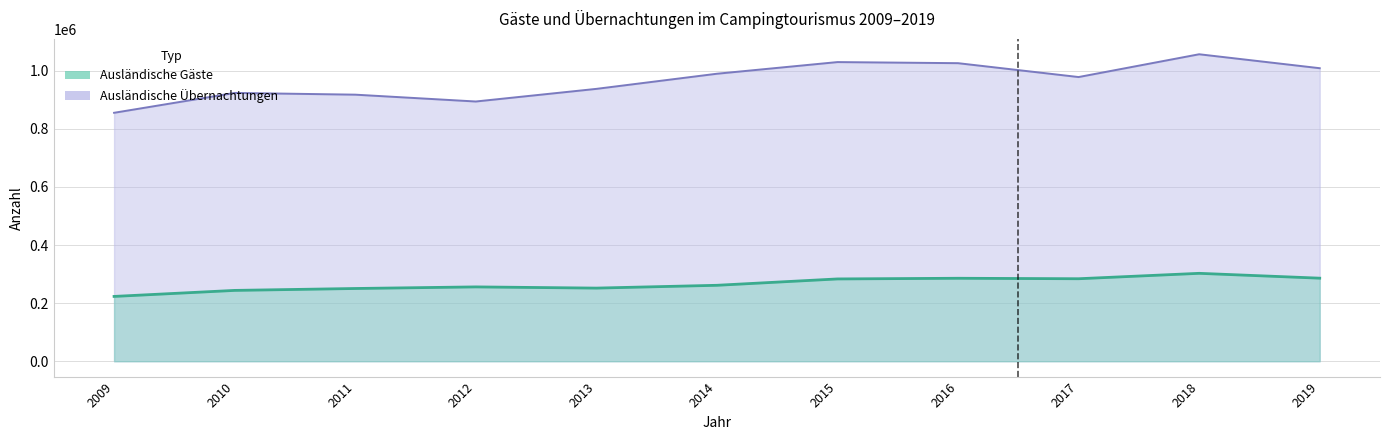

What is the average value of the Ausländische Übernachtungen series?

964994